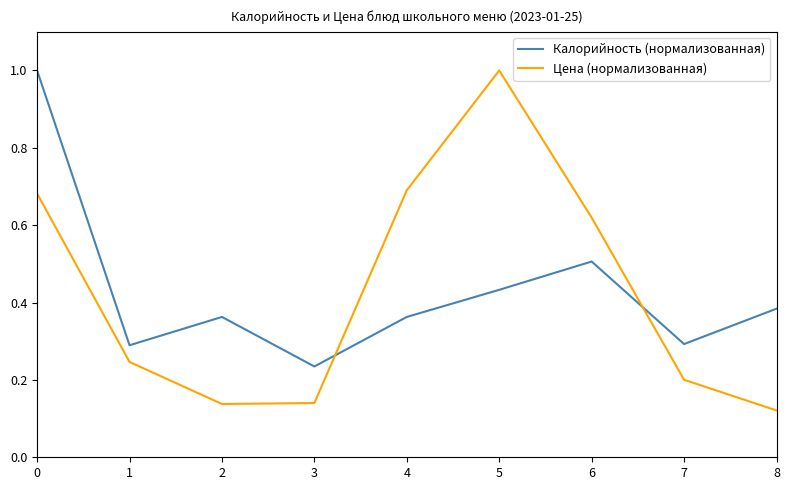

At which label is Калорийность (нормализованная) closest to 0?

3